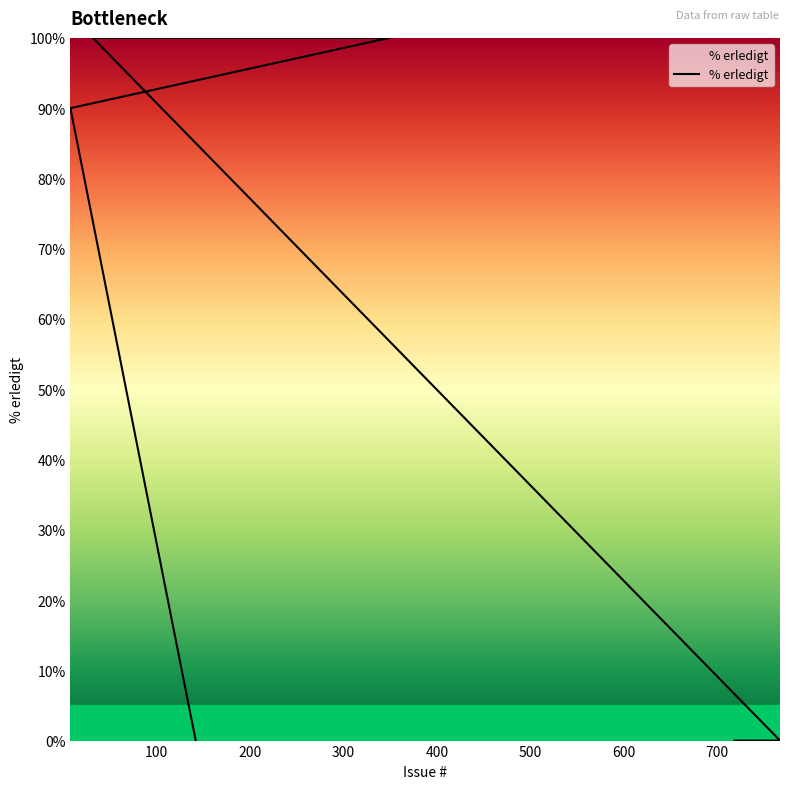

The chart shows a value of 0 at 753. True or false?

True